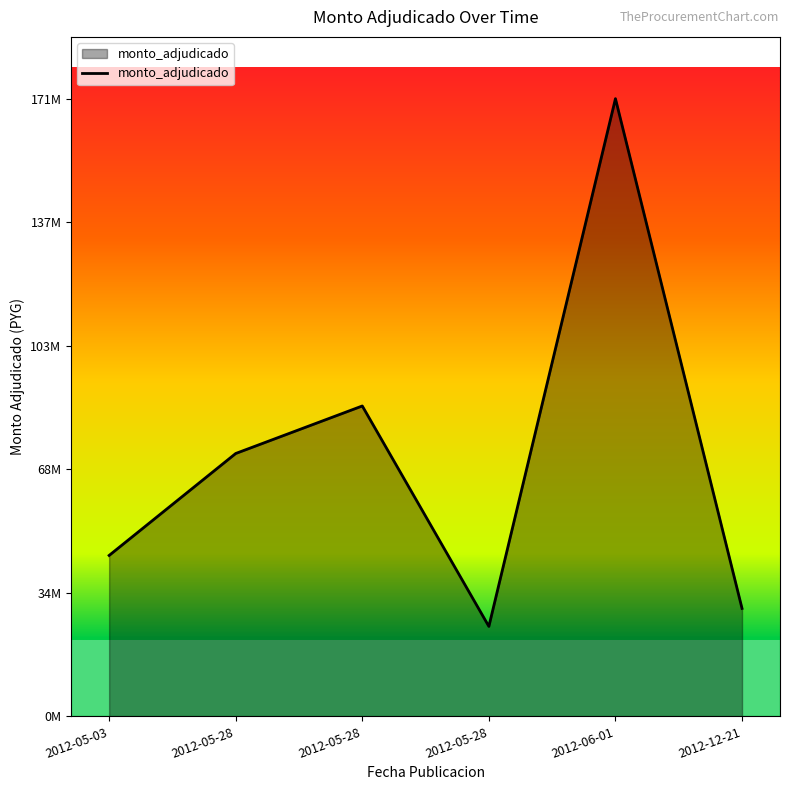

At which category does the data reach its first local valley?

2012-05-28